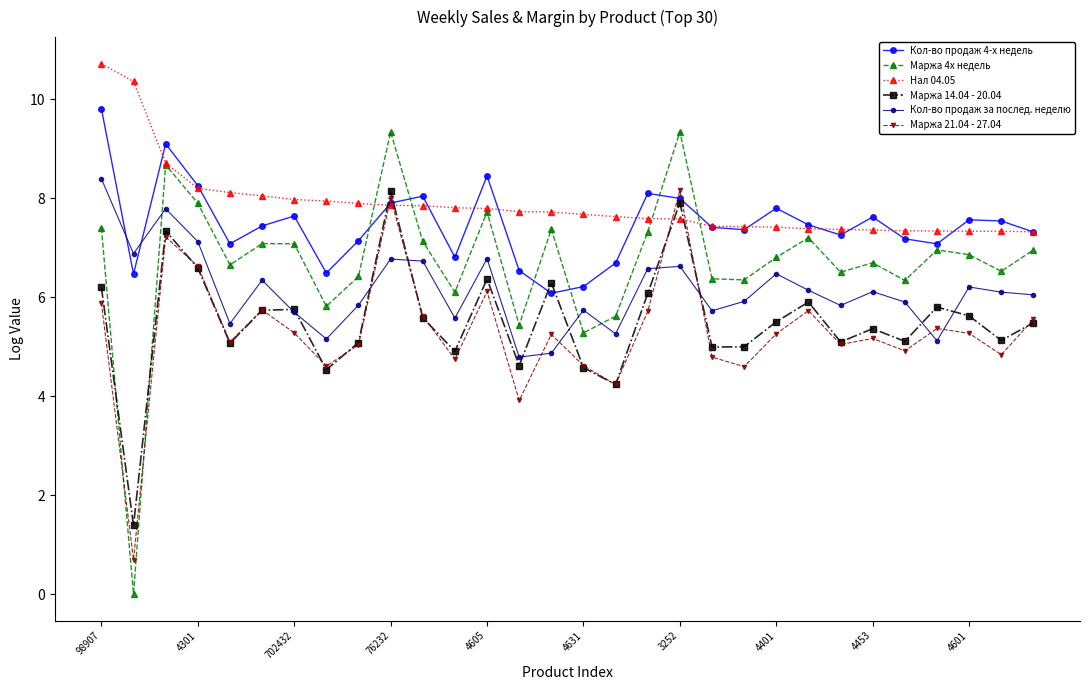

Which series ends up on top after the final intersection of Маржа 21.04 - 27.04 and Нал 04.05?

Нал 04.05